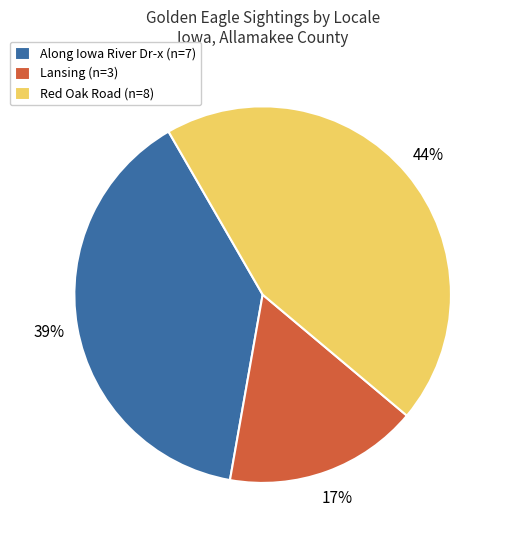

How many segments does this pie chart have?

3